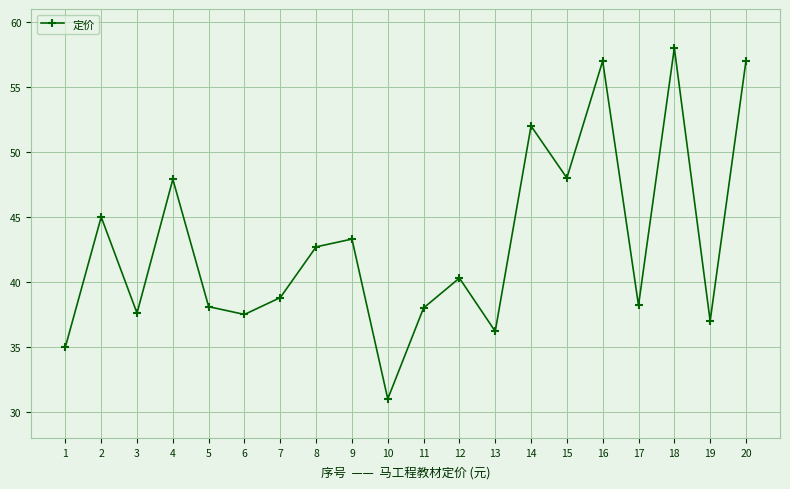

Is it true that the value at 4 is 47.9?

True